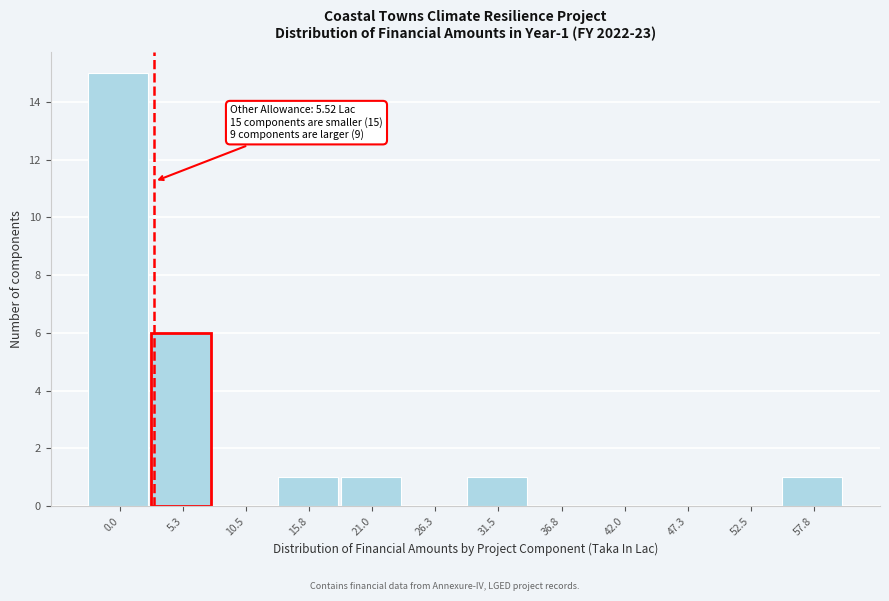

Reading right to left, extract all data points from this chart.

57.8=1	52.5=0	47.3=0	42.0=0	36.8=0	31.5=1	26.3=0	21.0=1	15.8=1	10.5=0	5.3=6	0.0=15